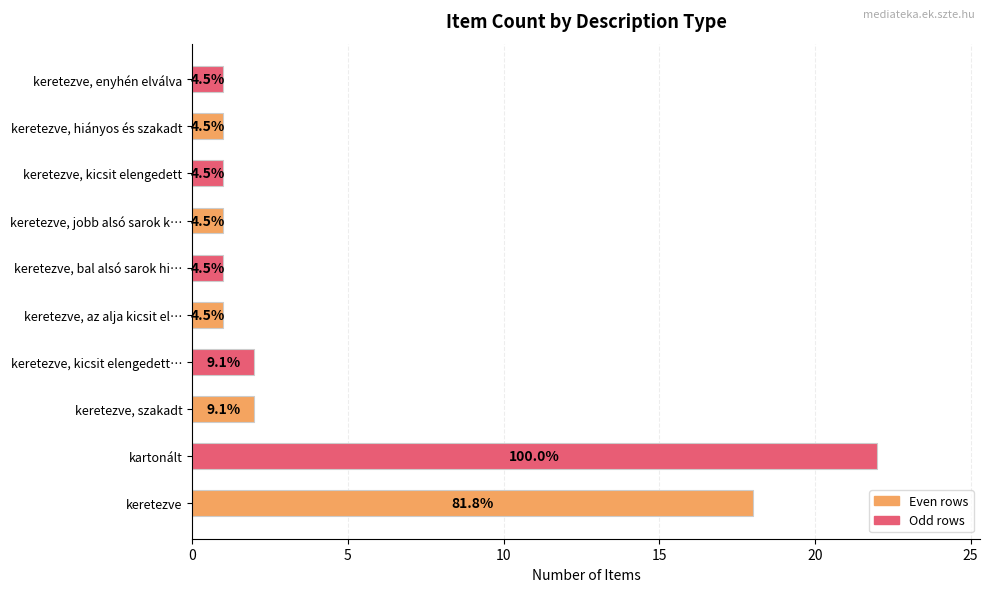

How many bars are there in total?

10